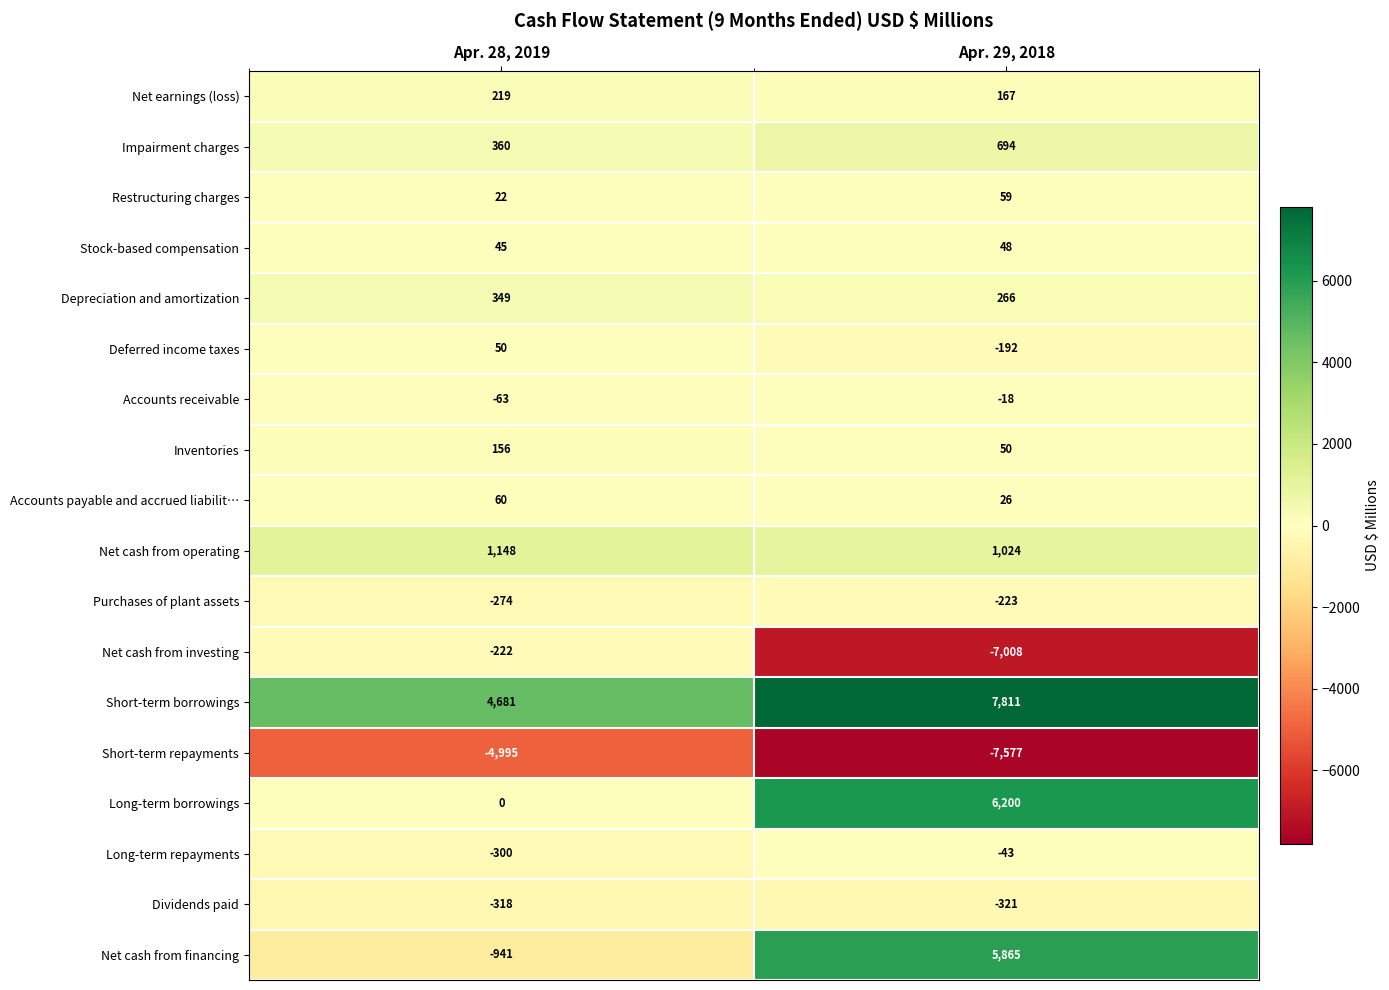

At how many categories does at least one series exceed 415?

2